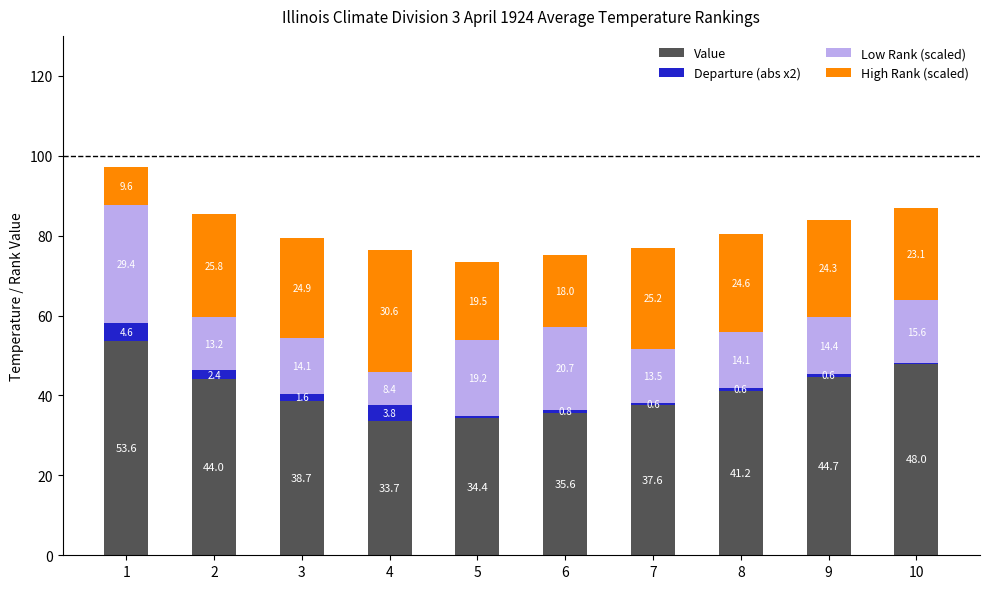

What are all the series names shown in the legend?

Value, Departure (abs x2), Low Rank (scaled), High Rank (scaled)